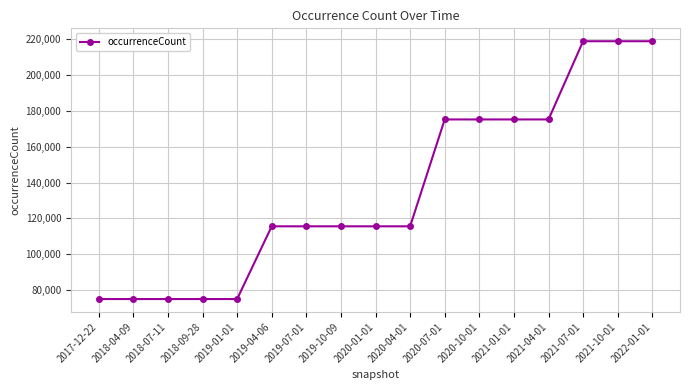

How many data points are less than 115598?

5